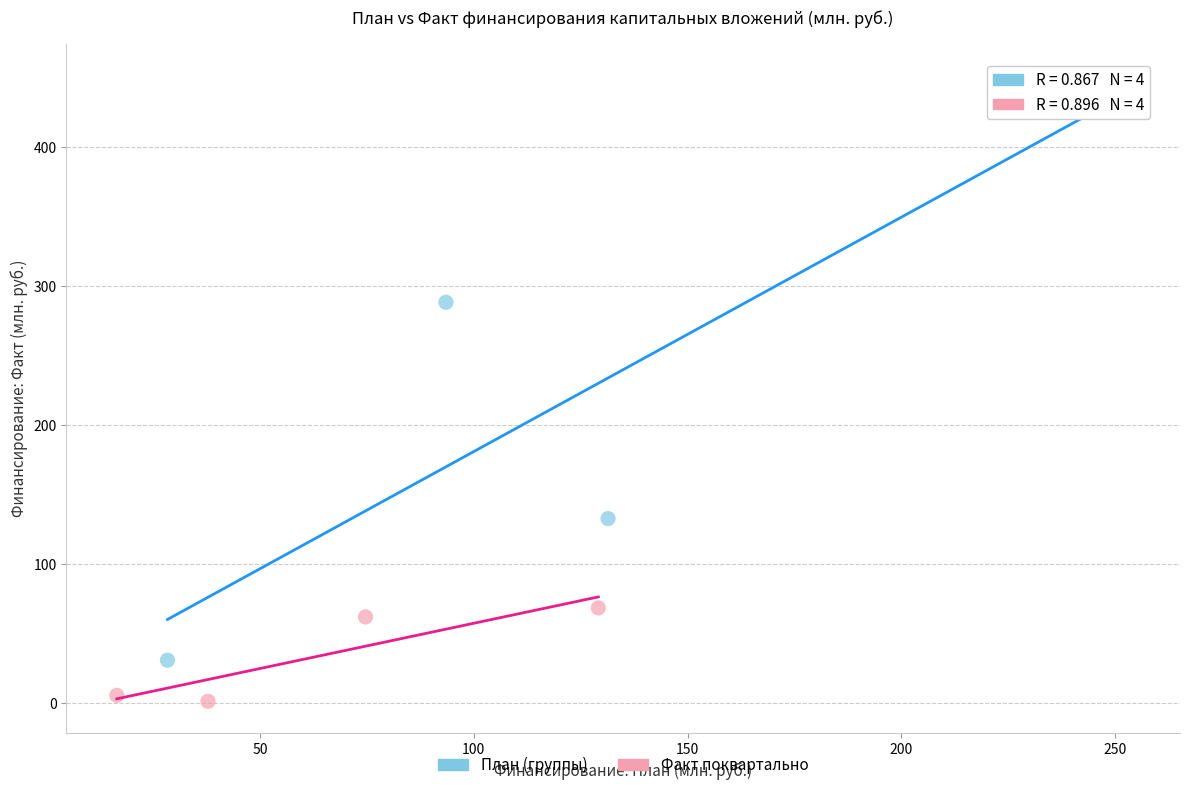

Which series reaches the minimum Y coordinate?

Факт поквартально